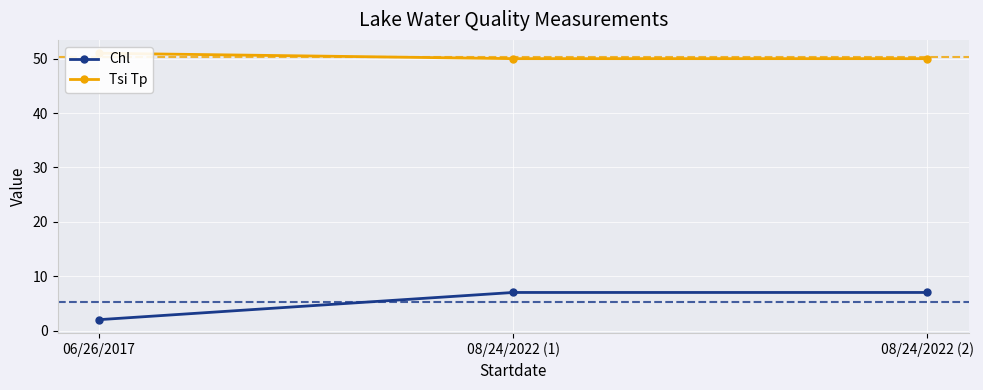

What position from the right is 06/26/2017?

3